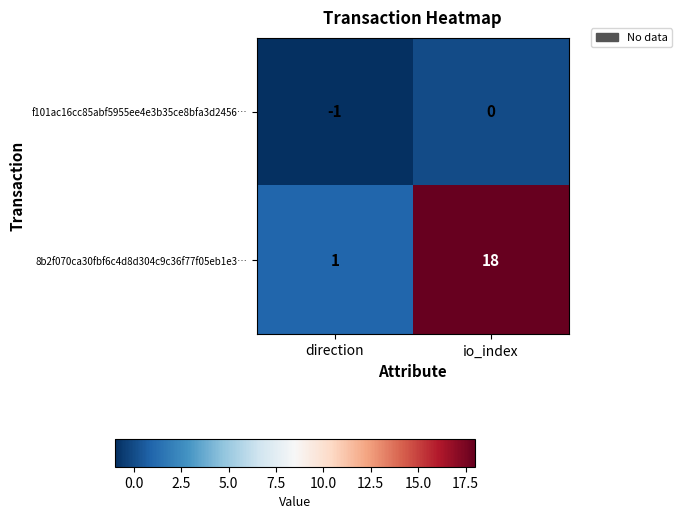

What is the difference between the highest and lowest values at direction?

2